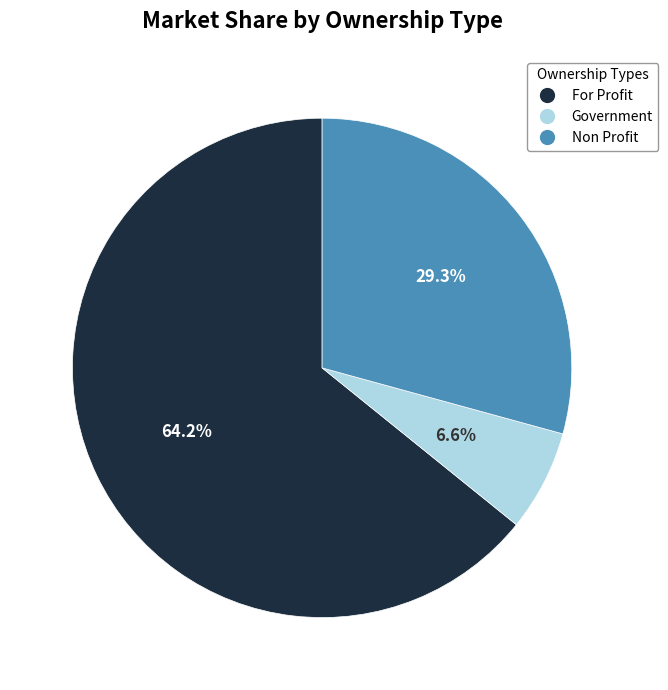

What percentage do Non Profit and For Profit together represent?

93.4%